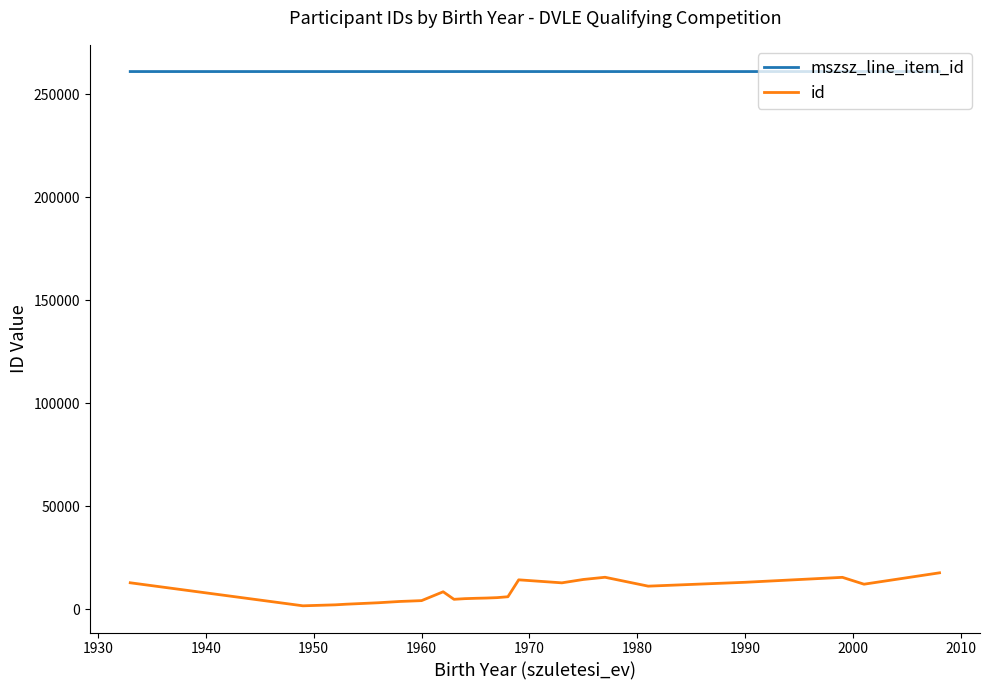

What is the difference between the second highest and second lowest values in the id series?

13380.0